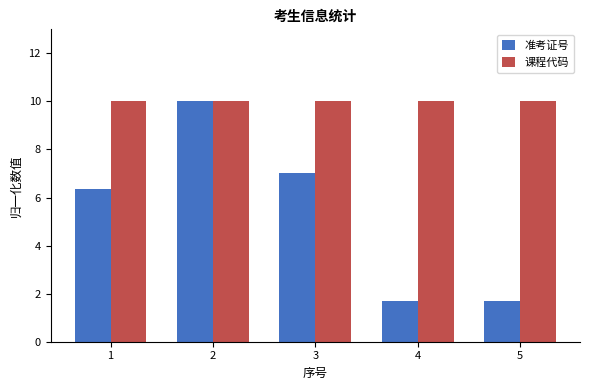

At 5, list the series in order from smallest to largest.

准考证号, 课程代码